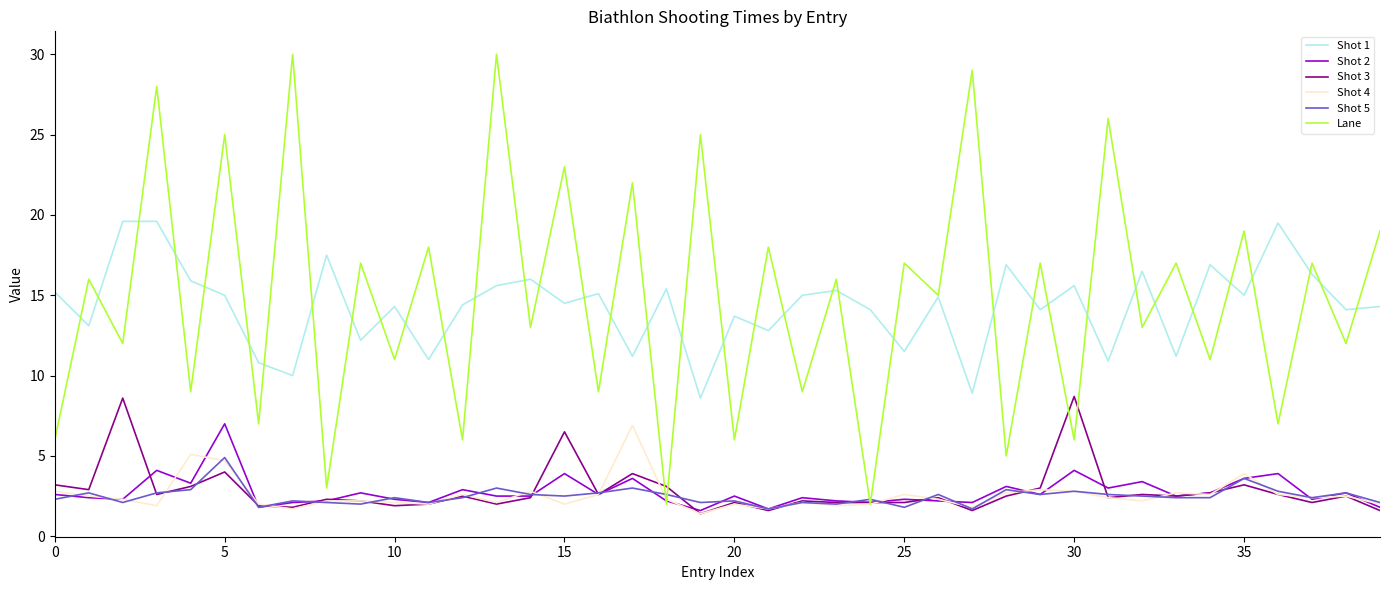

Which series has the widest spread of values?

Lane